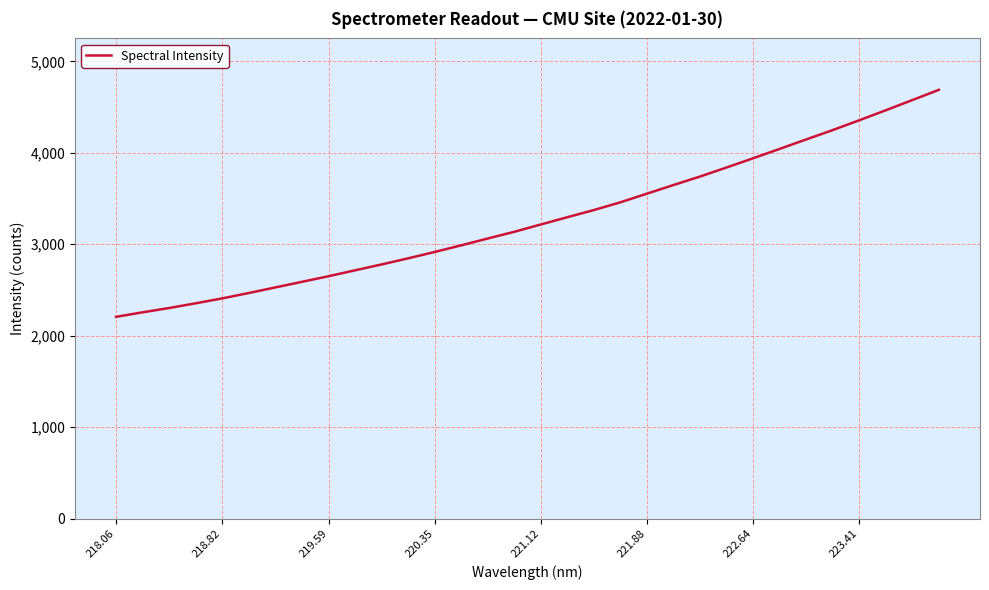

What is the maximum value shown in the chart?

4688.3